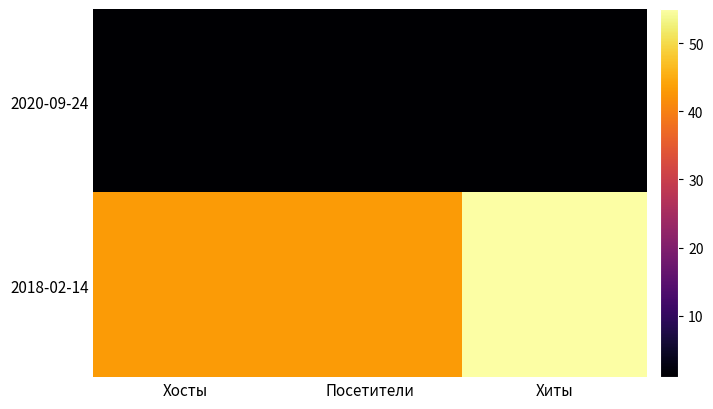

Count the number of data series in this chart.

2